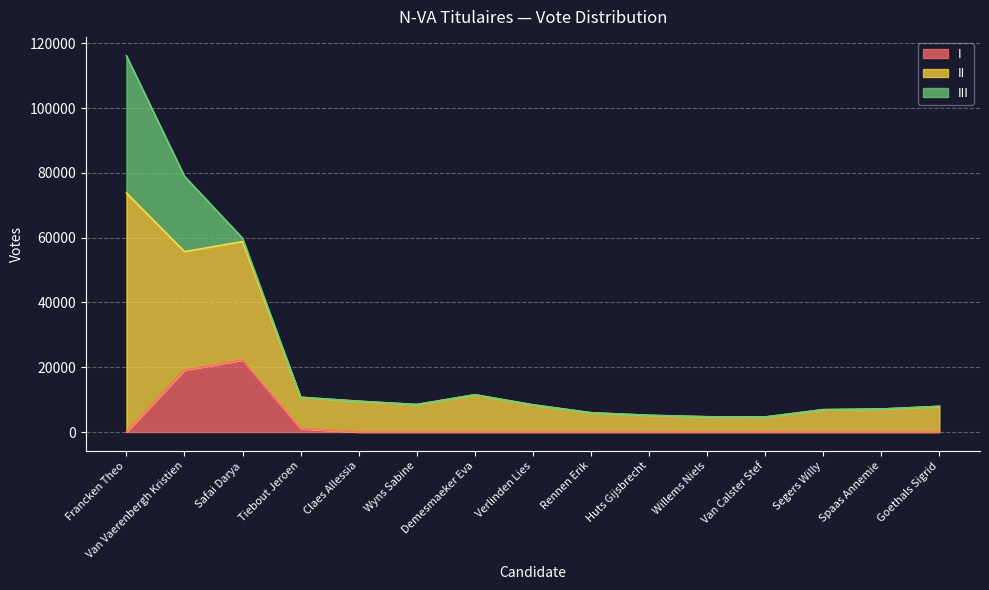

At which category is the sum across all series the highest?

Francken Theo